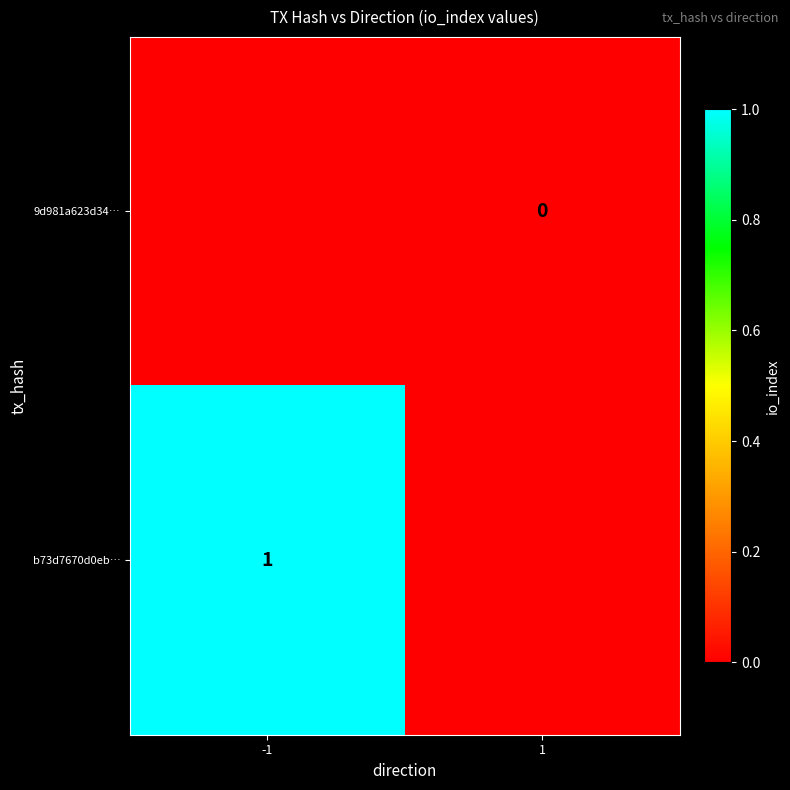

Is the value of b73d7670d0eb… at -1 greater than the value of 9d981a623d34… at 1?

Yes